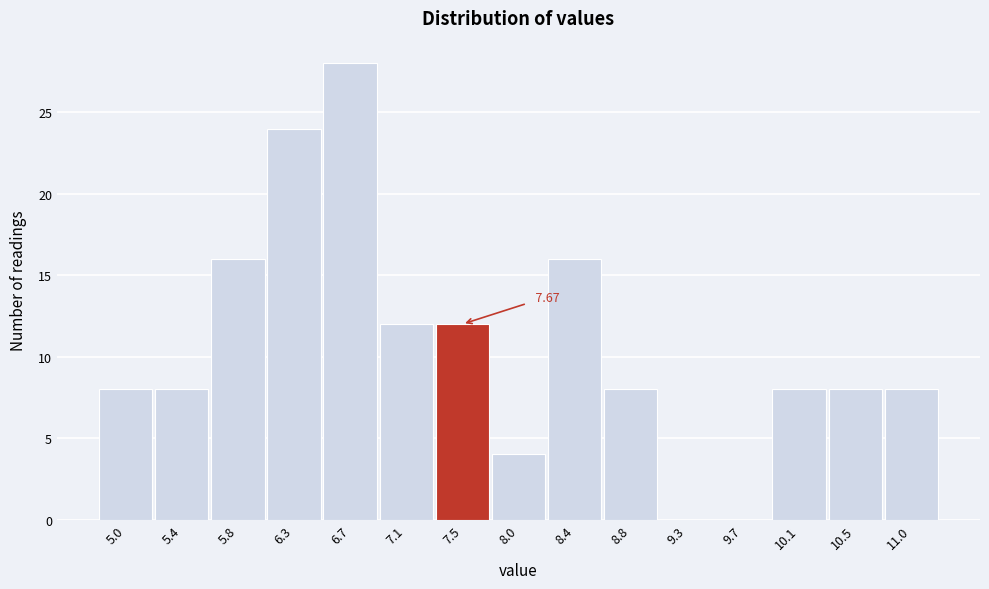

What is the sum of all values?

160